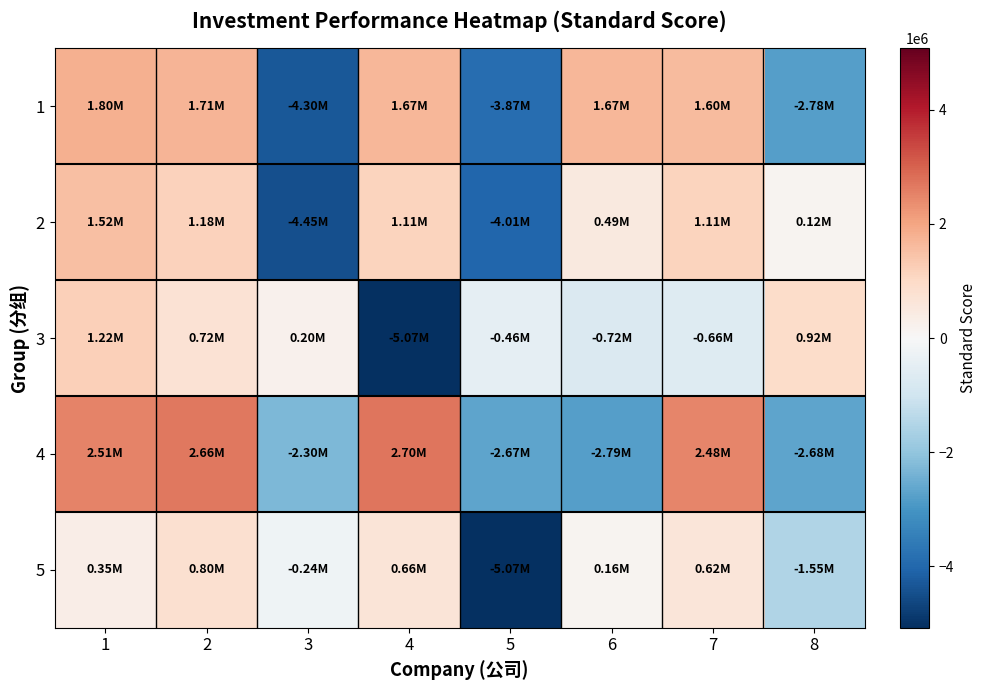

At which category is the sum across all series the highest?

1